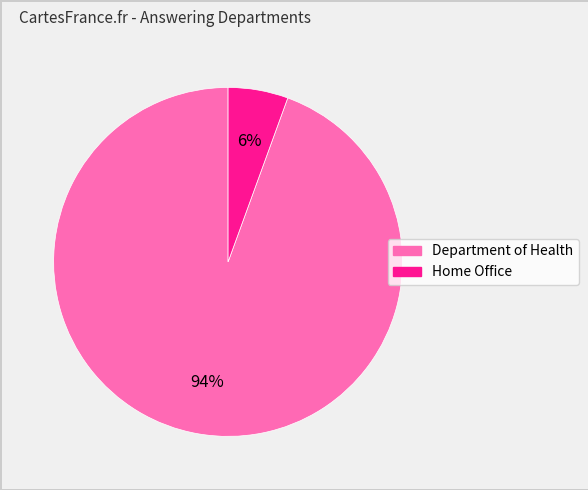

Is it true that Department of Health is 87% of the pie?

False